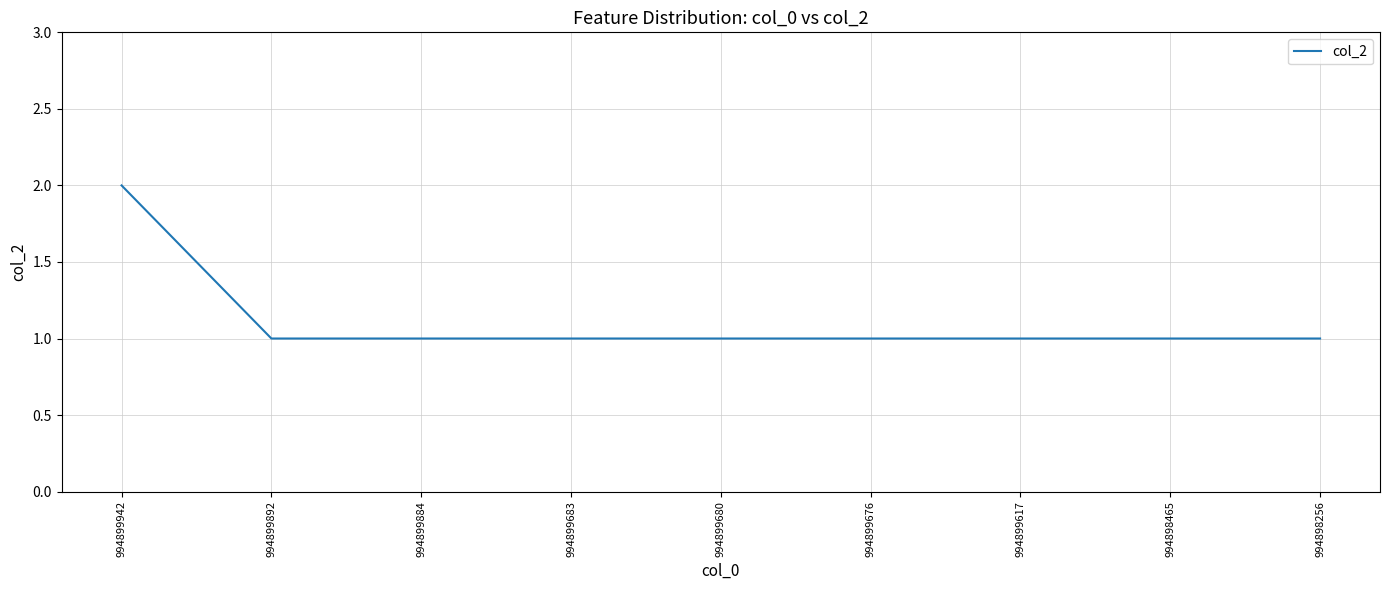

Reading left to right, what are all the values shown in this chart?

2	1	1	1	1	1	1	1	1